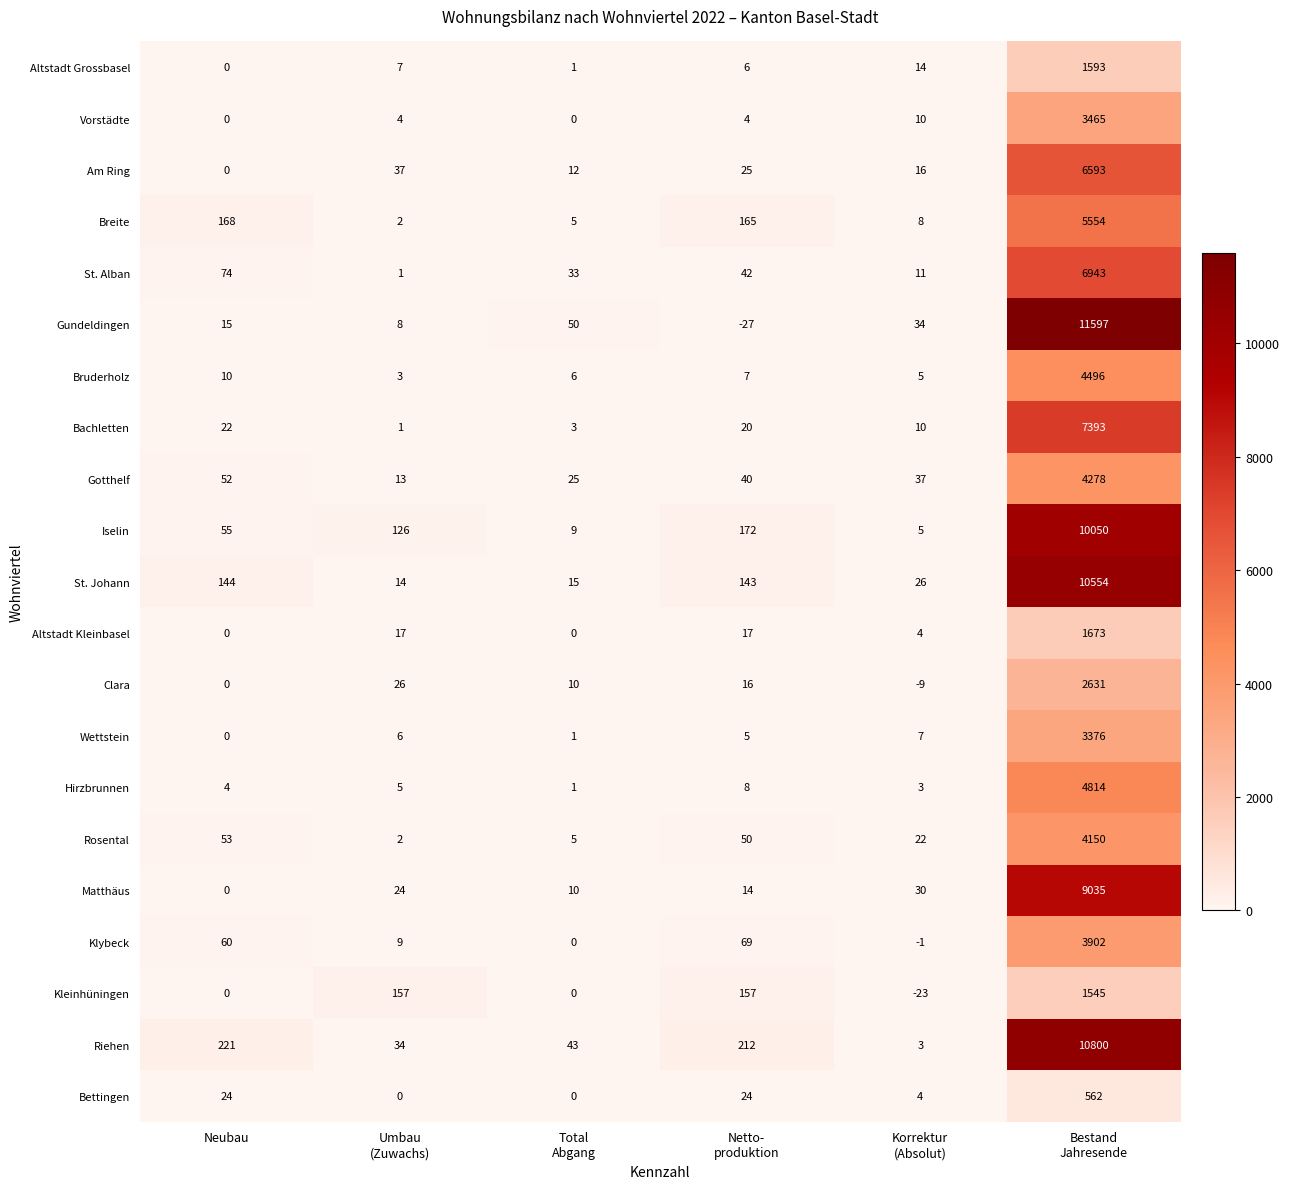

Which series has the largest range (max minus min)?

Gundeldingen